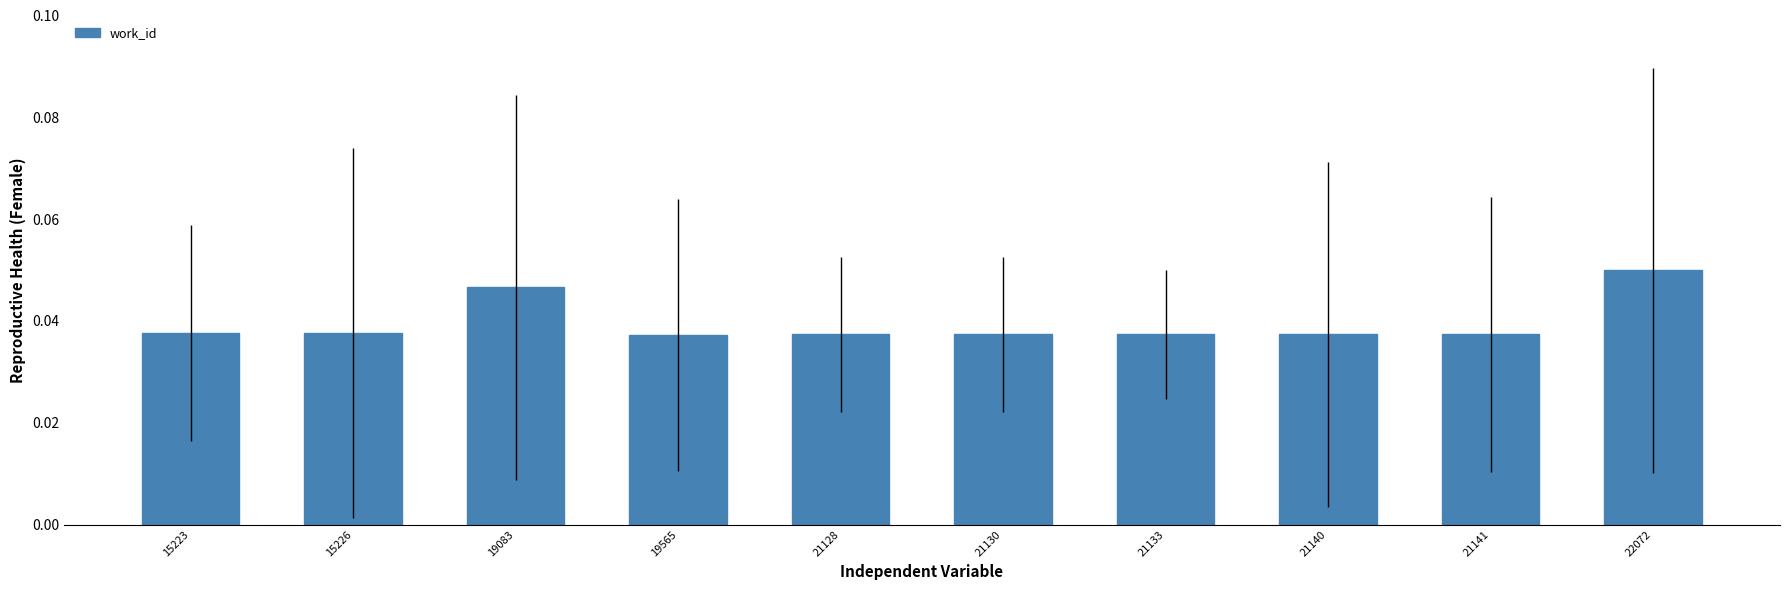

Are the bars horizontal?

No